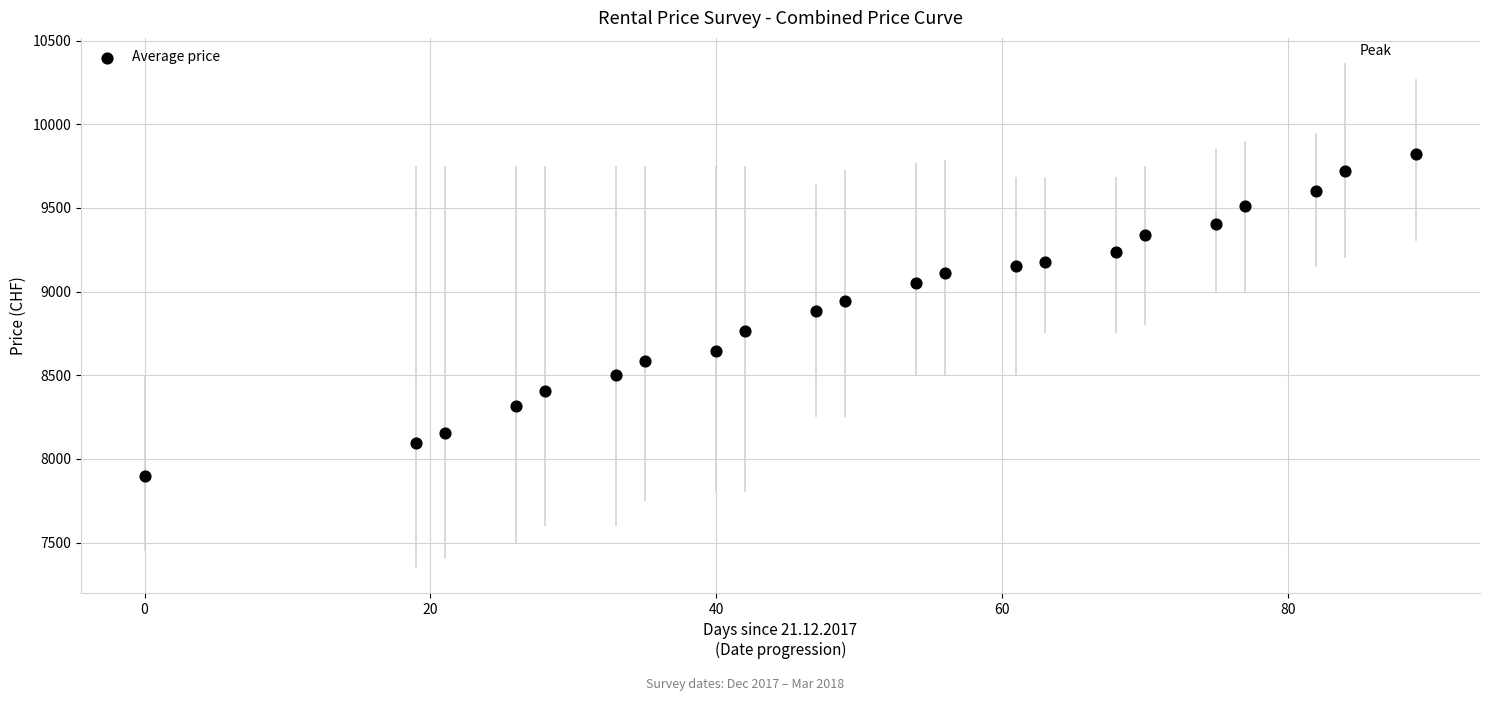

What is the range of X values (max minus min)?

89